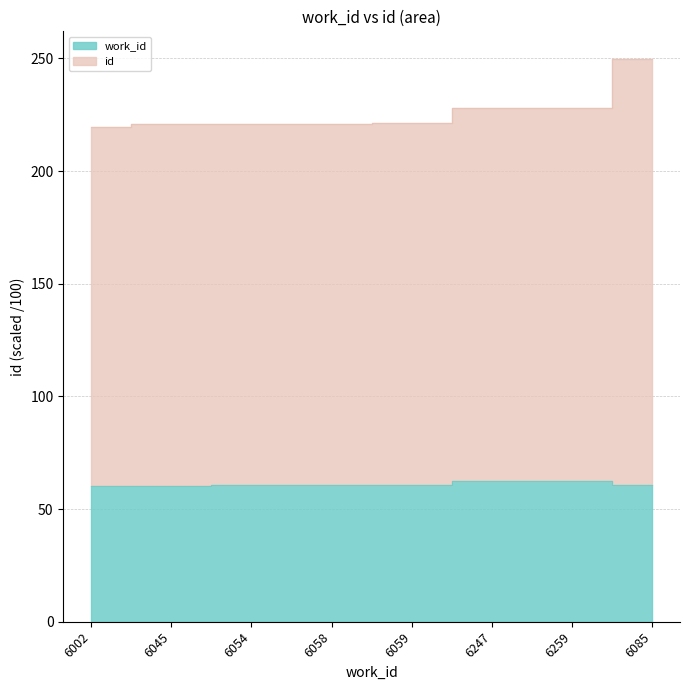

Rank the series by their maximum value, from highest to lowest.

id, work_id